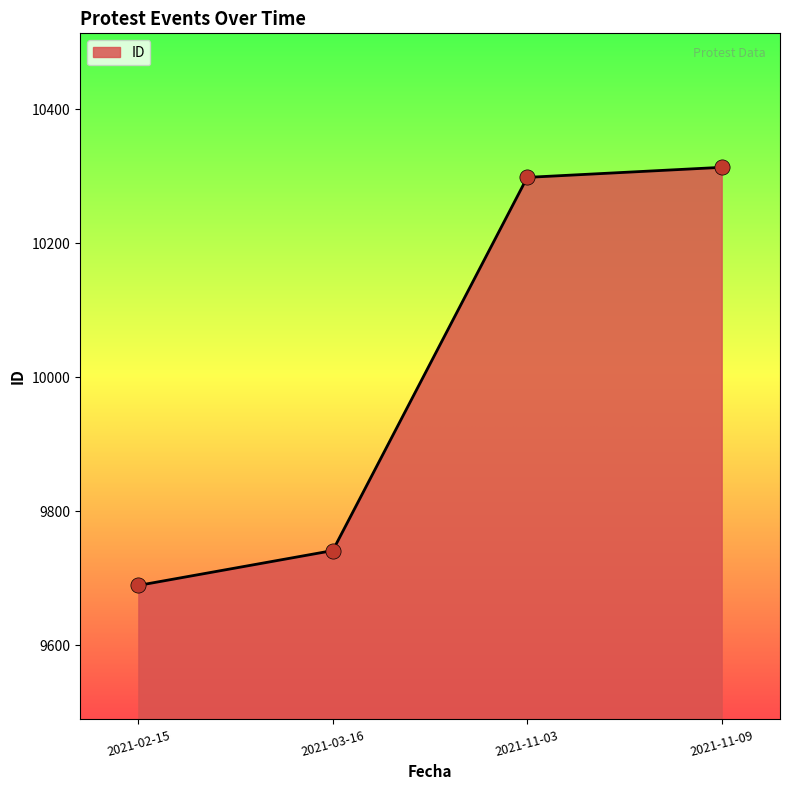

Which has a higher value, 2021-11-03 or 2021-03-16?

2021-11-03